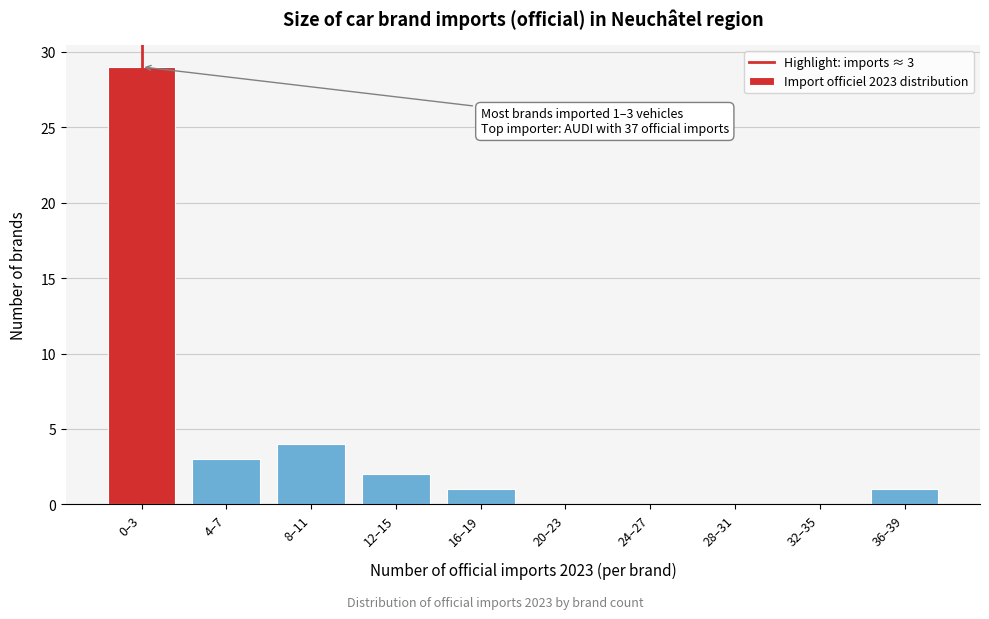

Reading left to right, transcribe all the data shown in this chart.

0–3=29	4–7=3	8–11=4	12–15=2	16–19=1	20–23=0	24–27=0	28–31=0	32–35=0	36–39=1